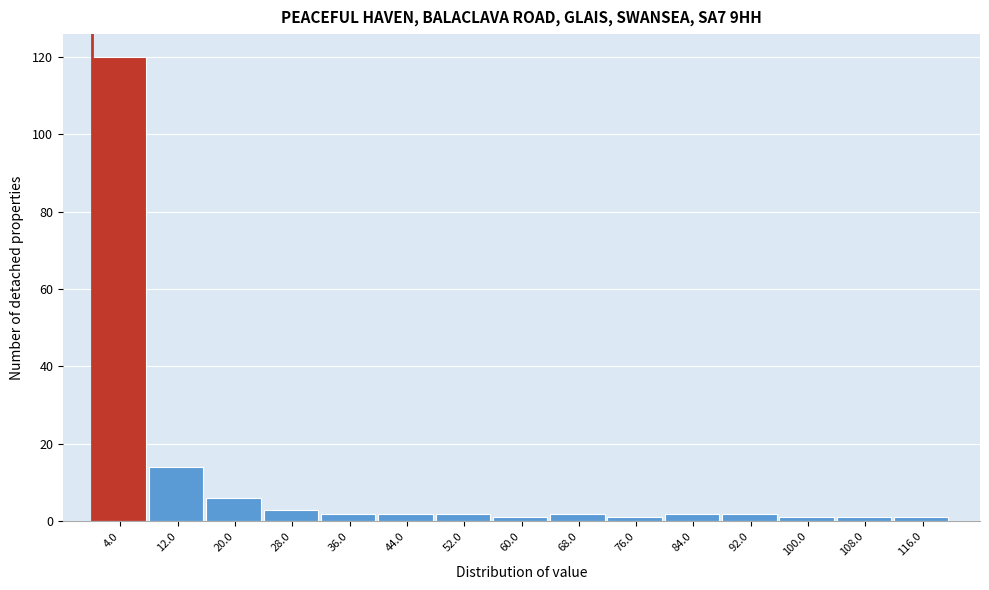

Which range on the x-axis has the tallest bar?

0 to 8